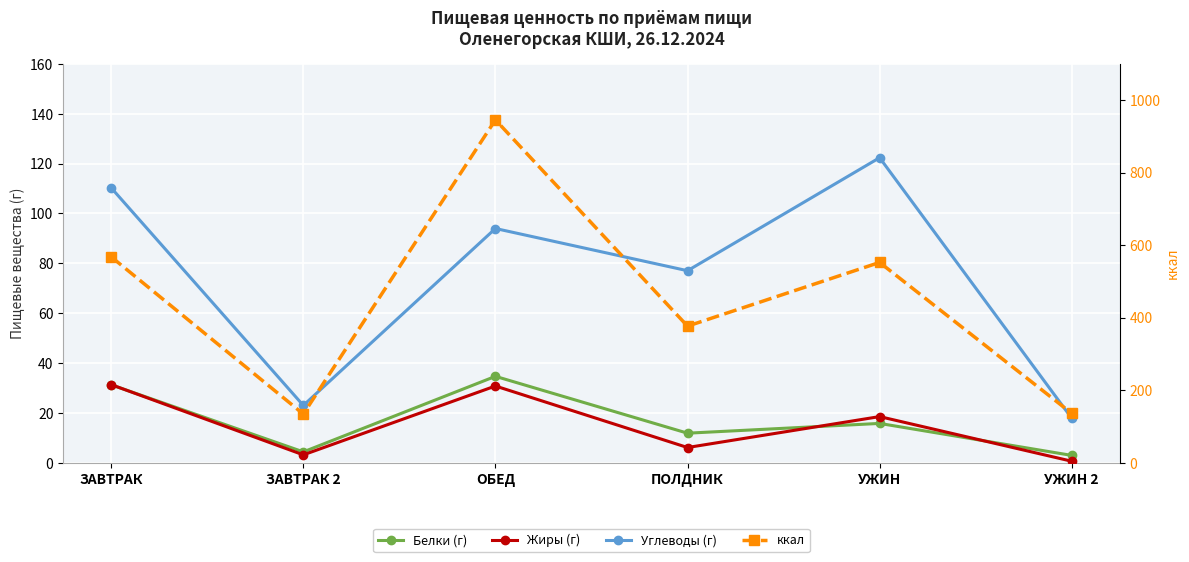

Is it true that Белки (г) equals 2.9 at УЖИН 2?

True